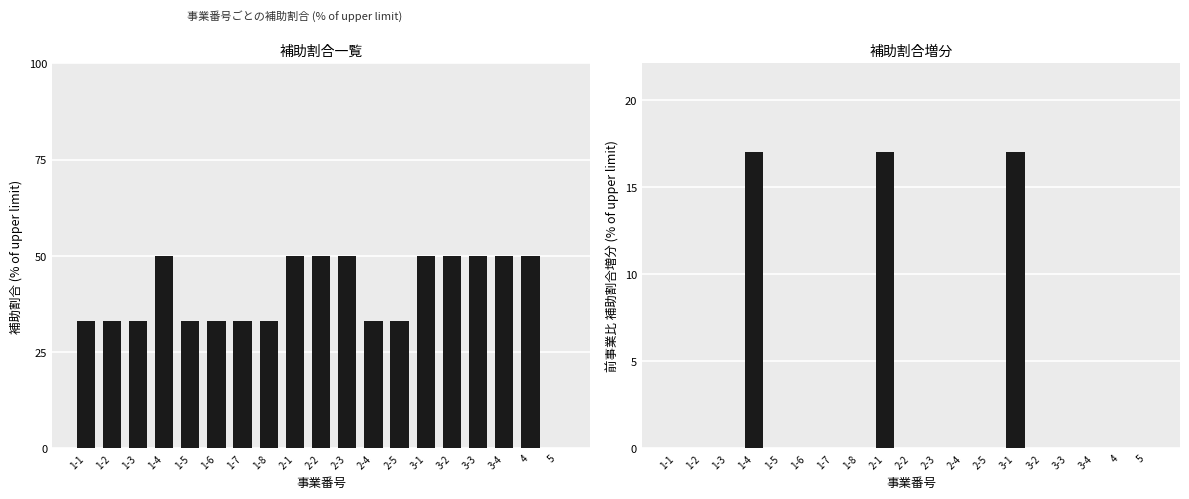

Rank the categories by 補助割合増分 value from lowest to highest.

1-1, 1-2, 1-3, 1-5, 1-6, 1-7, 1-8, 2-2, 2-3, 2-4, 2-5, 3-2, 3-3, 3-4, 4, 5, 1-4, 2-1, 3-1